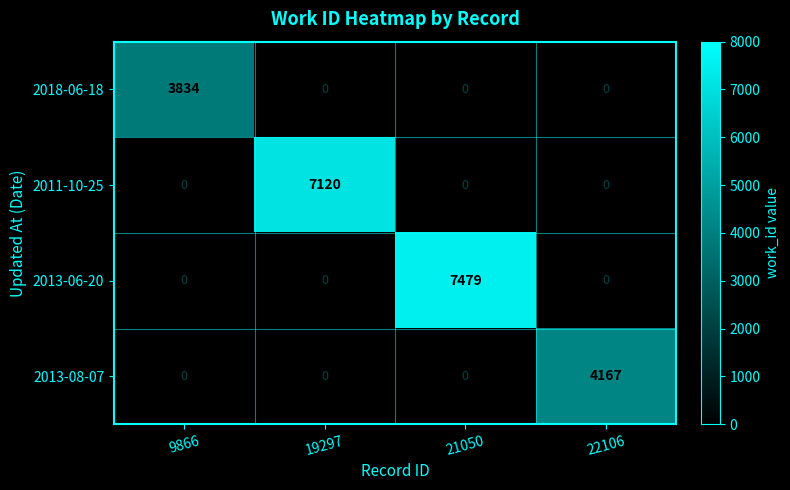

Between 9866 and 22106, which series saw the biggest shift?

2013-08-07